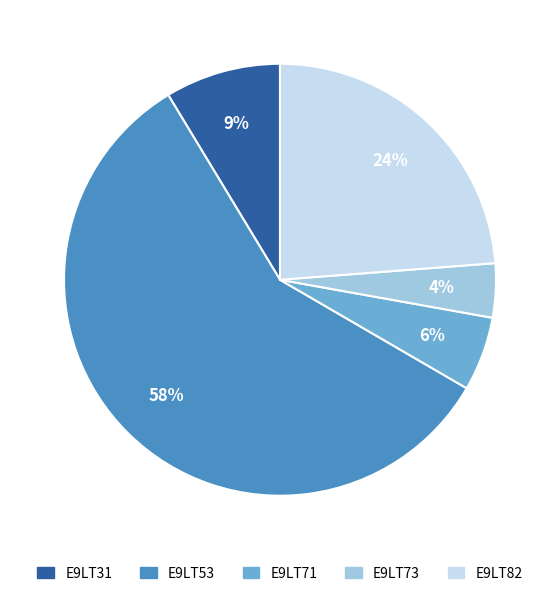

Between E9LT71 and E9LT53, which is larger?

E9LT53